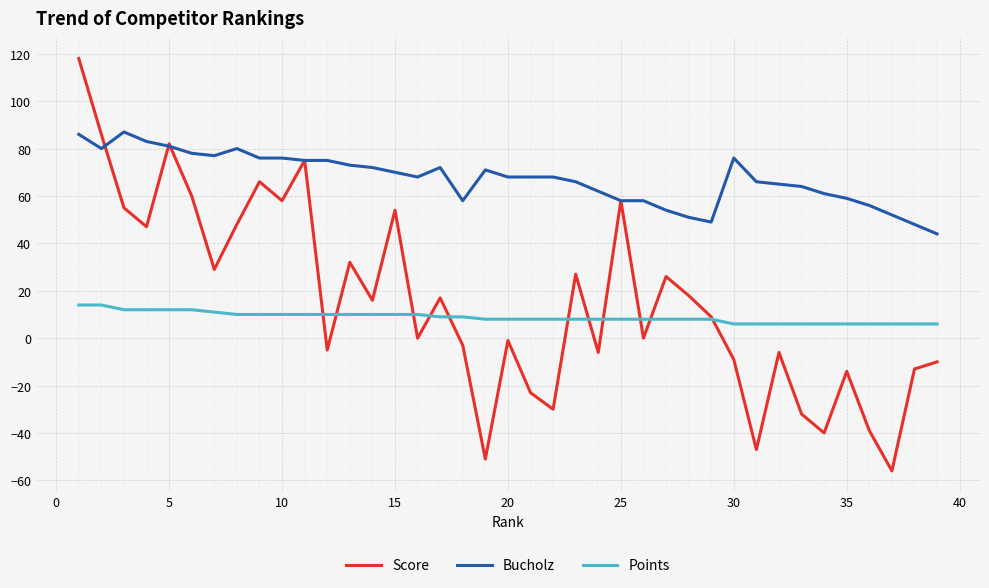

Which series has the largest range (max minus min)?

Score